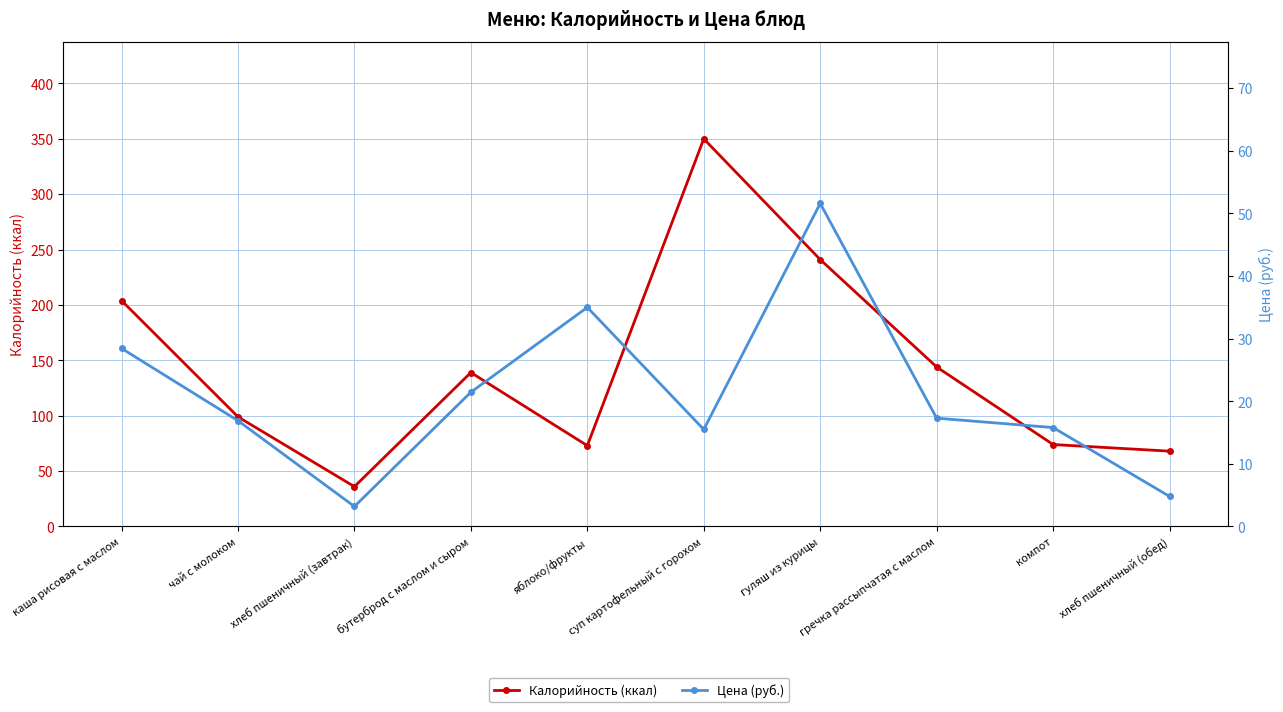

True or false: Калорийность (ккал) and Цена (руб.) cross at least once.

False